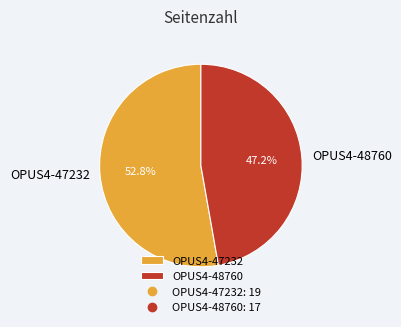

How many segments does this pie chart have?

2